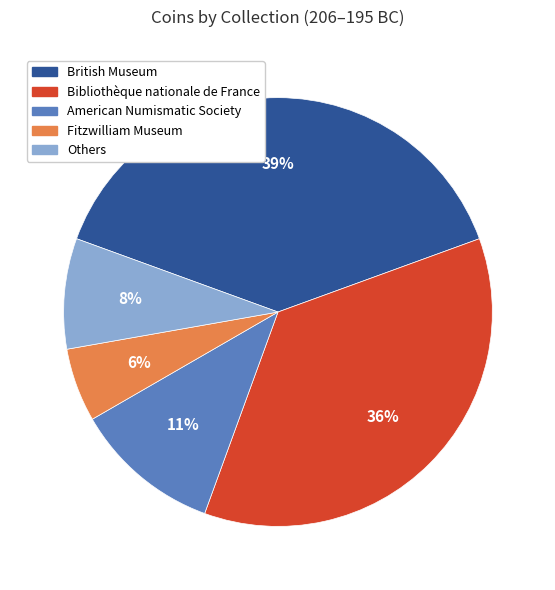

To the nearest percent, what is the average slice percentage?

20%